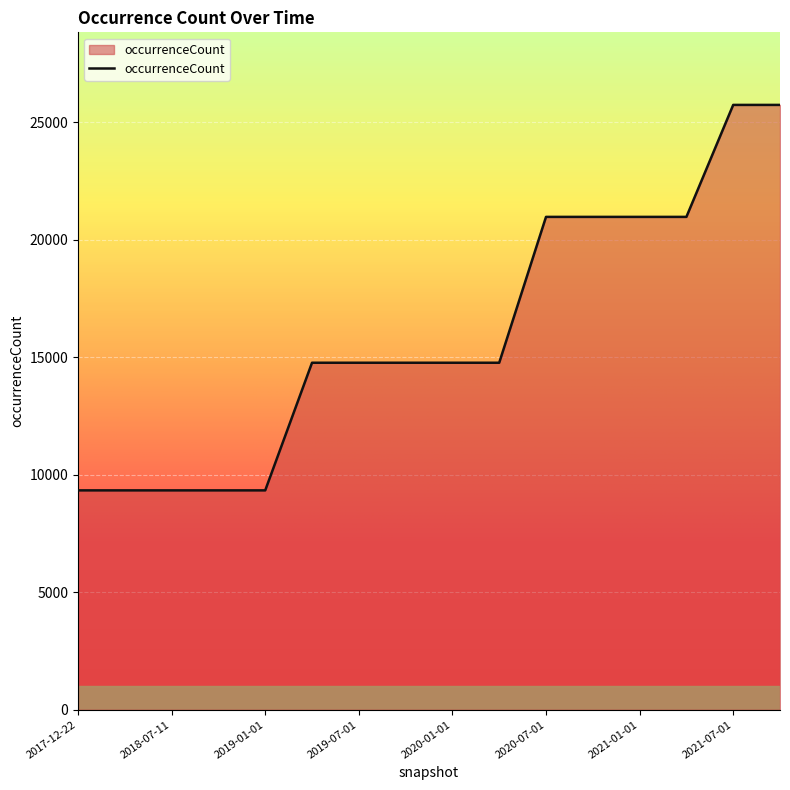

What is the greatest value displayed?

25741